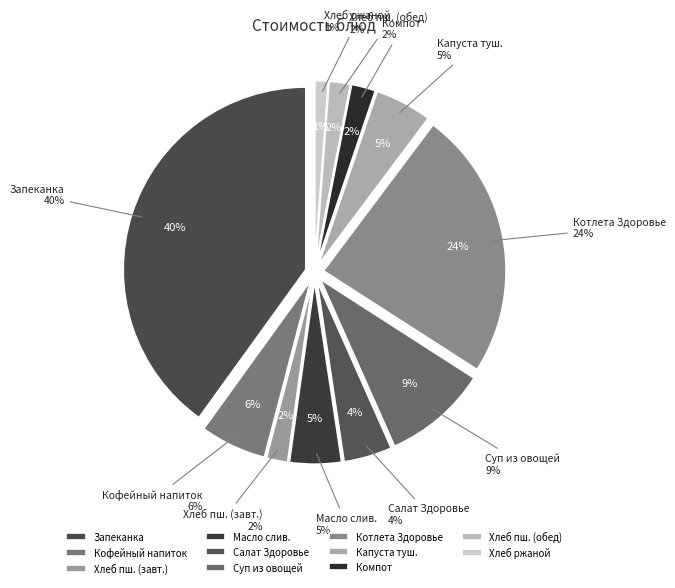

Rank the categories by value from highest to lowest.

Запеканка творожная со сгущёнкой, Котлета Здоровье, Суп из овощей, Кофейный напиток, Капуста тушёная, Масло сливочное, Салат Здоровье, Компот из сухофруктов, Хлеб пшеничный (завтрак), Хлеб пшеничный (обед), Хлеб ржаной